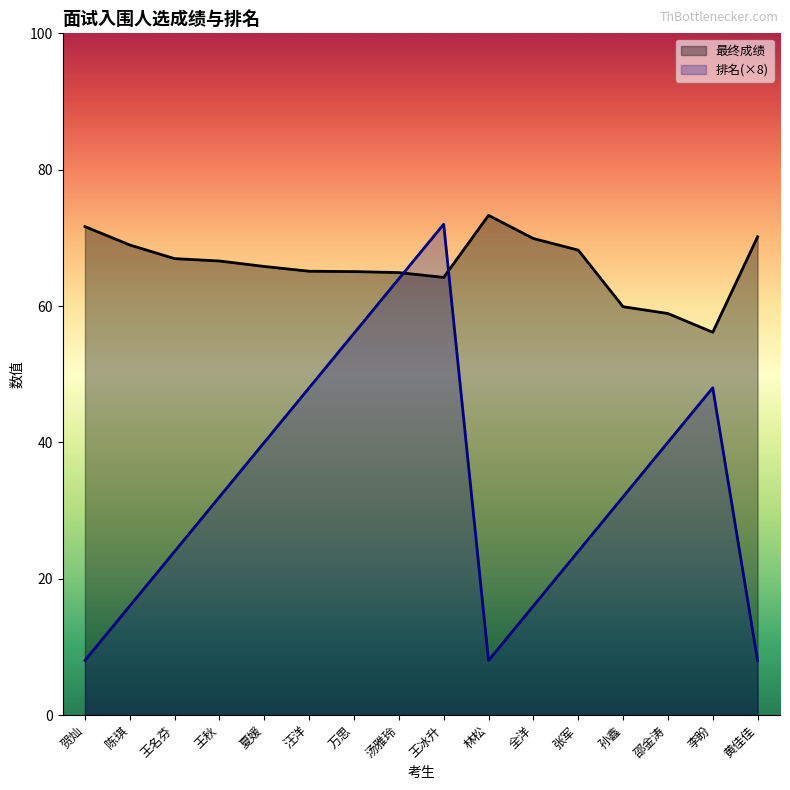

True or false: 排名 and 最终成绩 cross at least once.

True